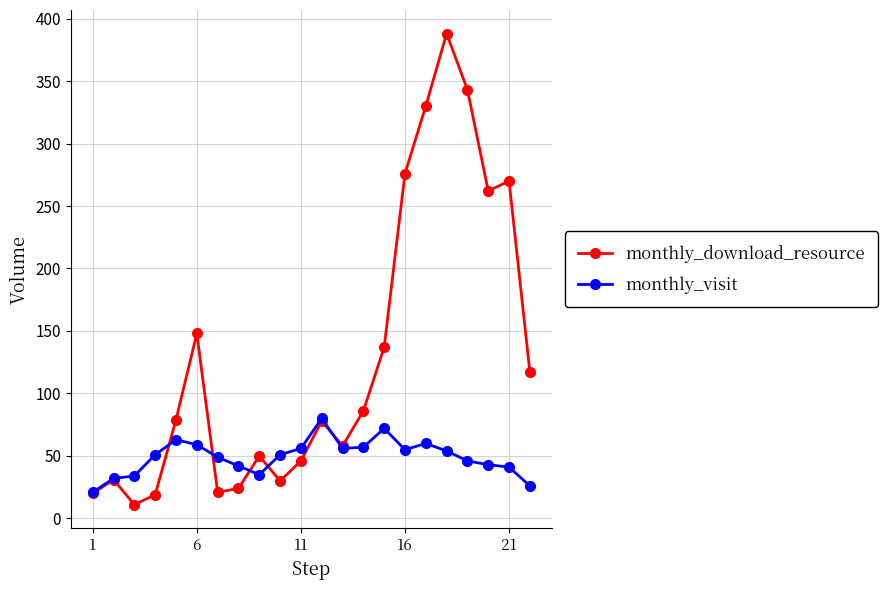

Which series has the largest total across all categories?

monthly_download_resource